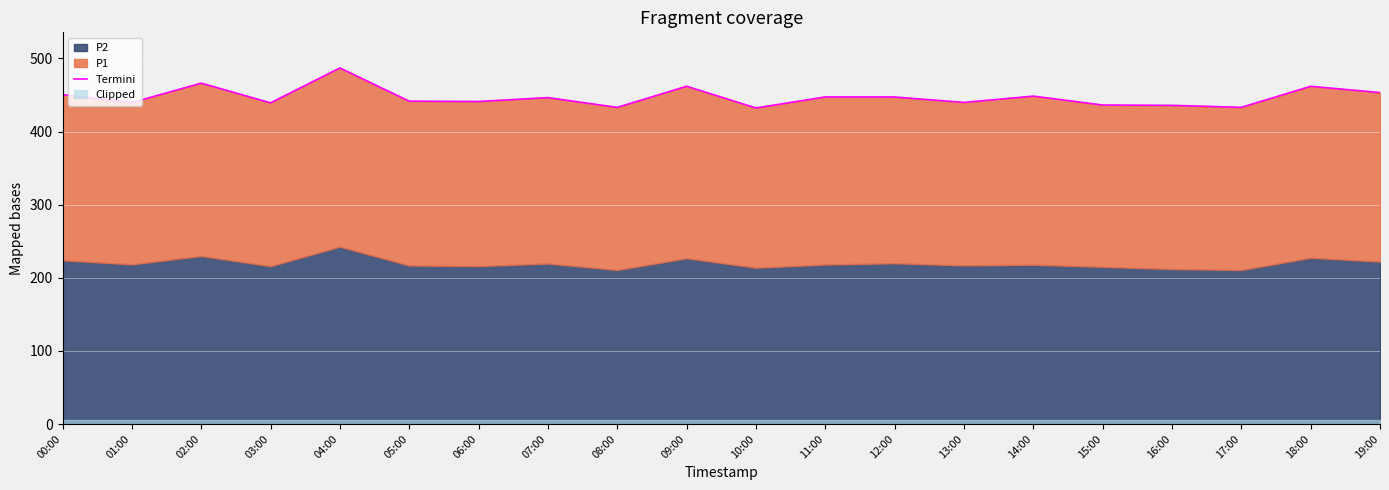

True or false: there are more than 2 points higher than both neighbors.

True